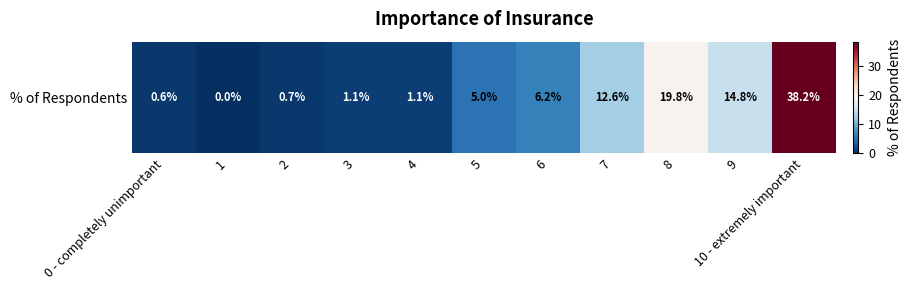

List the labels in order of value, smallest first.

1, 0 - completely unimportant, 2, 3, 4, 5, 6, 7, 9, 8, 10 - extremely important